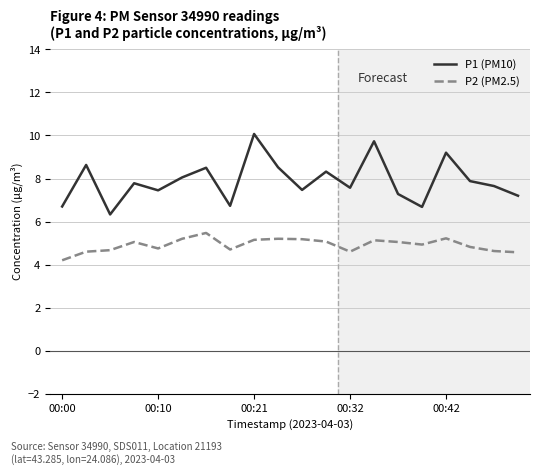

Rank the series by their average value, from highest to lowest.

P1 (PM10), P2 (PM2.5)